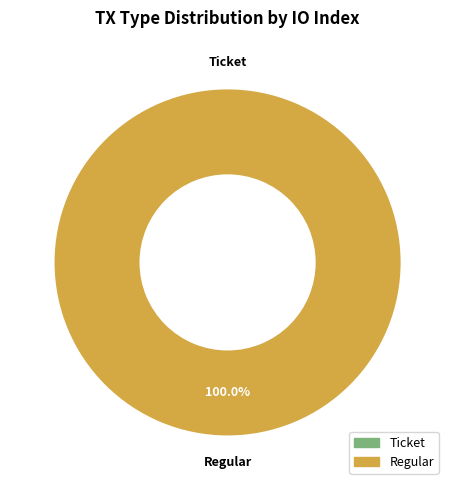

To the nearest percent, what percentage of the pie is Regular (io_index=232)?

100%